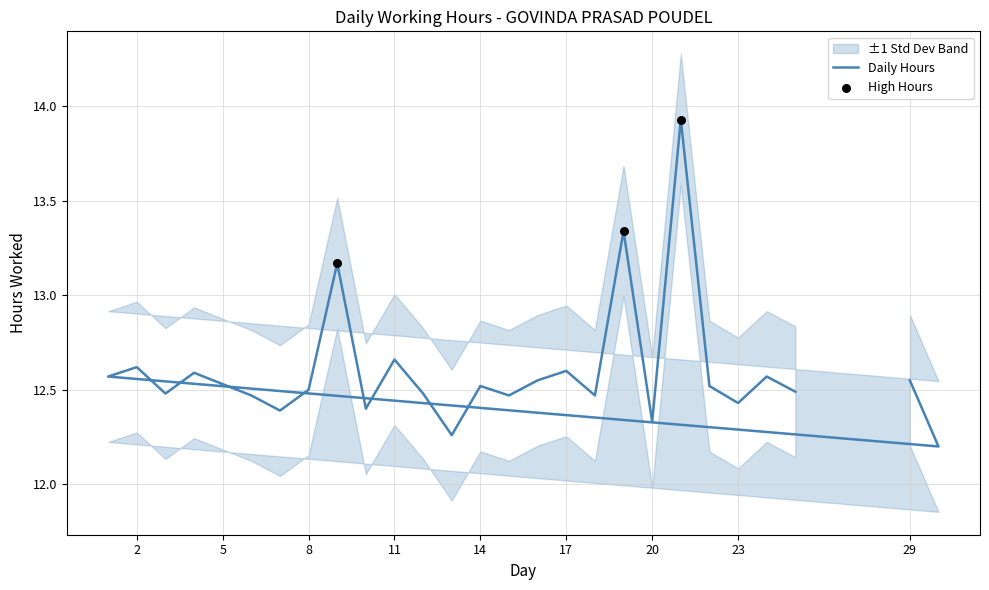

What is the change in value from 30 to 23?

+0.2